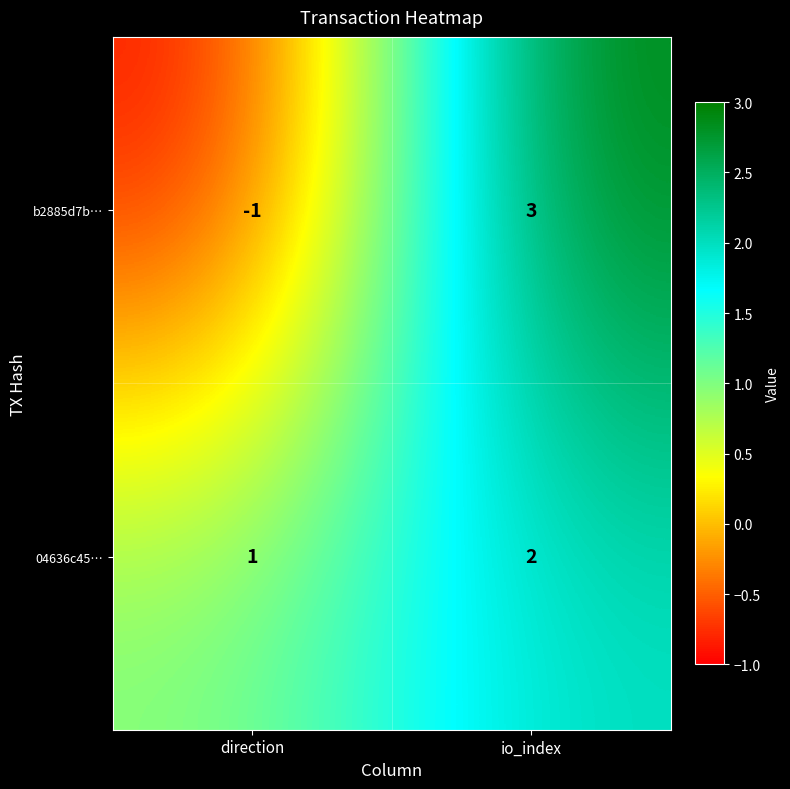

At which label is 04636c45… closest to 1?

direction